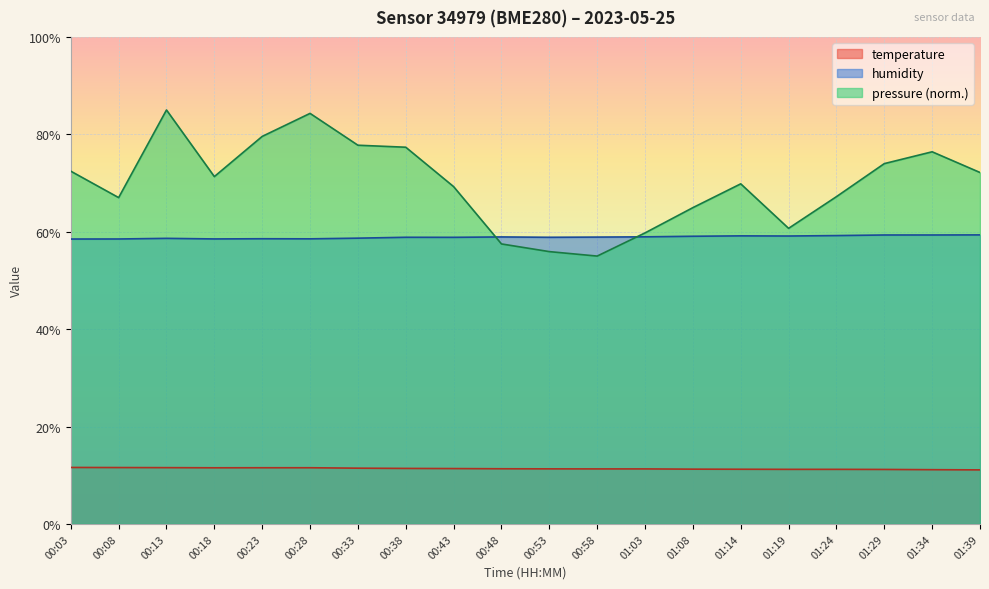

Which series has the largest total across all categories?

pressure (norm.)